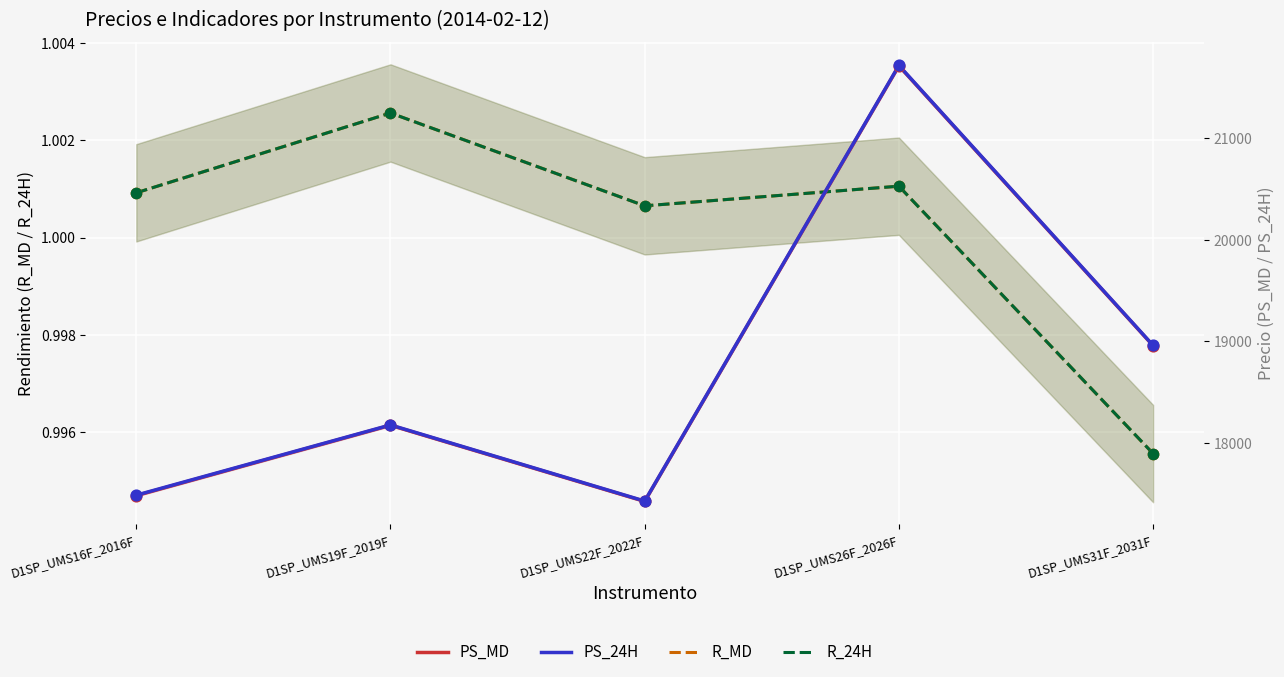

At which category is the sum across all series the highest?

D1SP_UMS26F_2026F